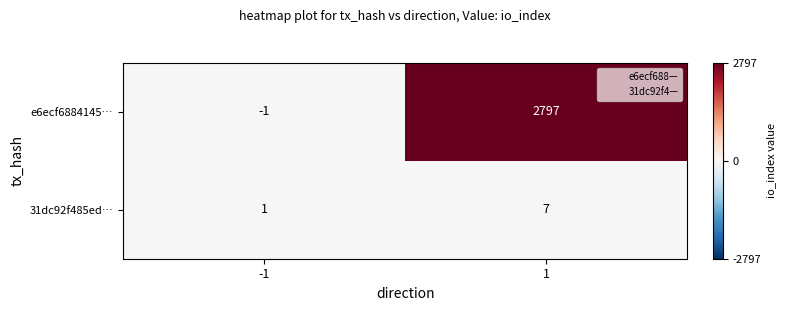

Is it true that e6ecf6884145… equals 1241 at 1?

False